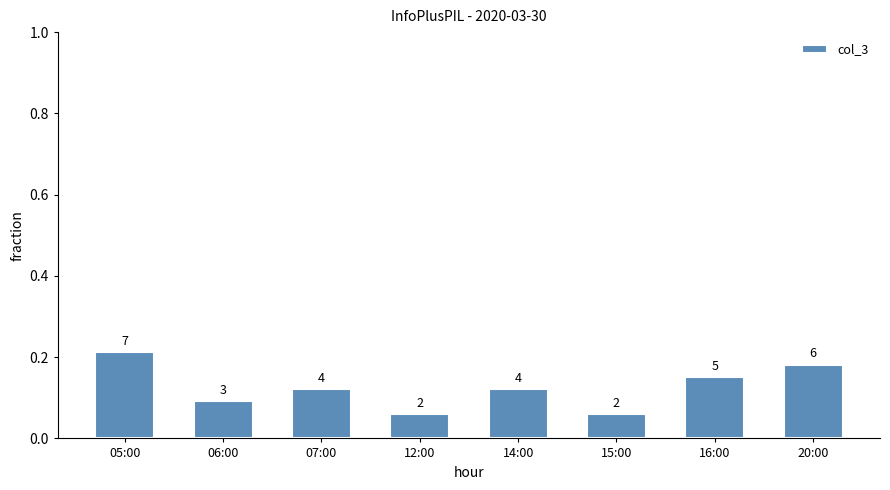

How many bars are there in total?

8